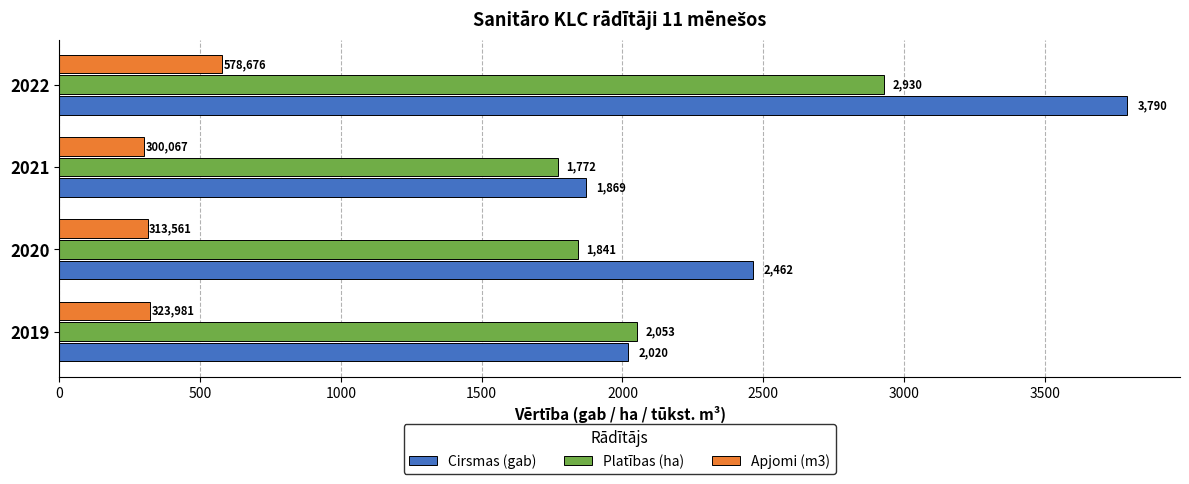

What is the sum of the Cirsmas (gab) values at 2022 and 2021?

5659.0